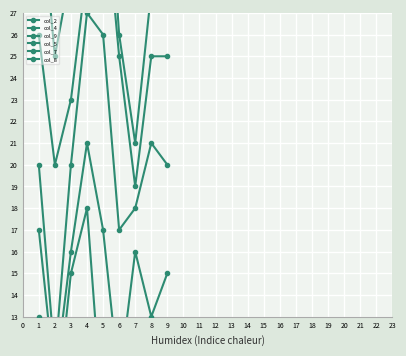

How many col_2 values are between 3 and 7?

5